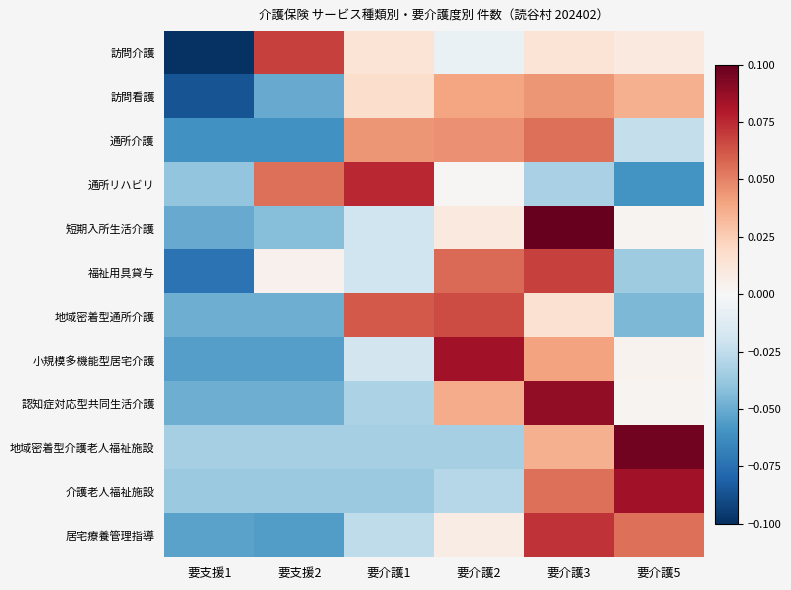

At 要介護2, list the series in order from largest to smallest.

小規模多機能型居宅介護, 地域密着型通所介護, 福祉用具貸与, 通所介護, 訪問看護, 認知症対応型共同生活介護, 短期入所生活介護, 居宅療養管理指導, 通所リハビリ, 訪問介護, 介護老人福祉施設, 地域密着型介護老人福祉施設